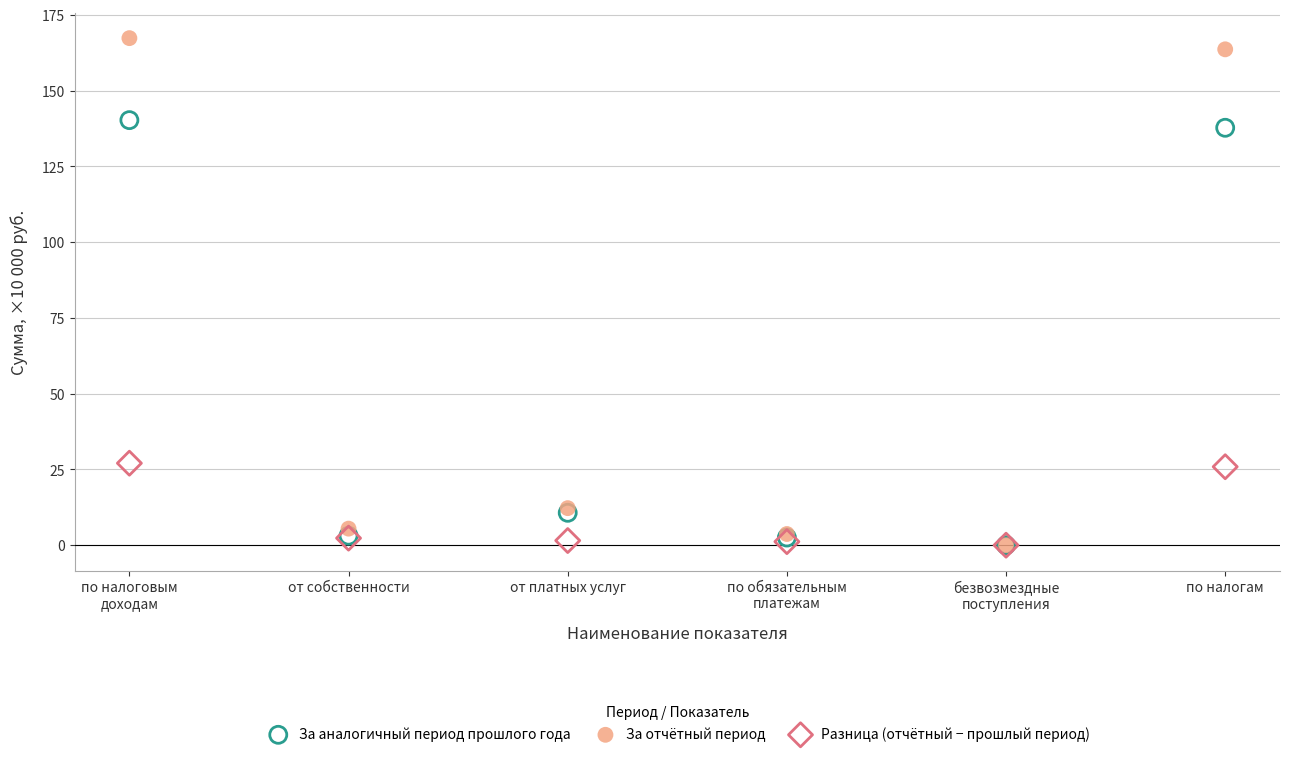

Which series contains the highest Y value?

За отчётный период